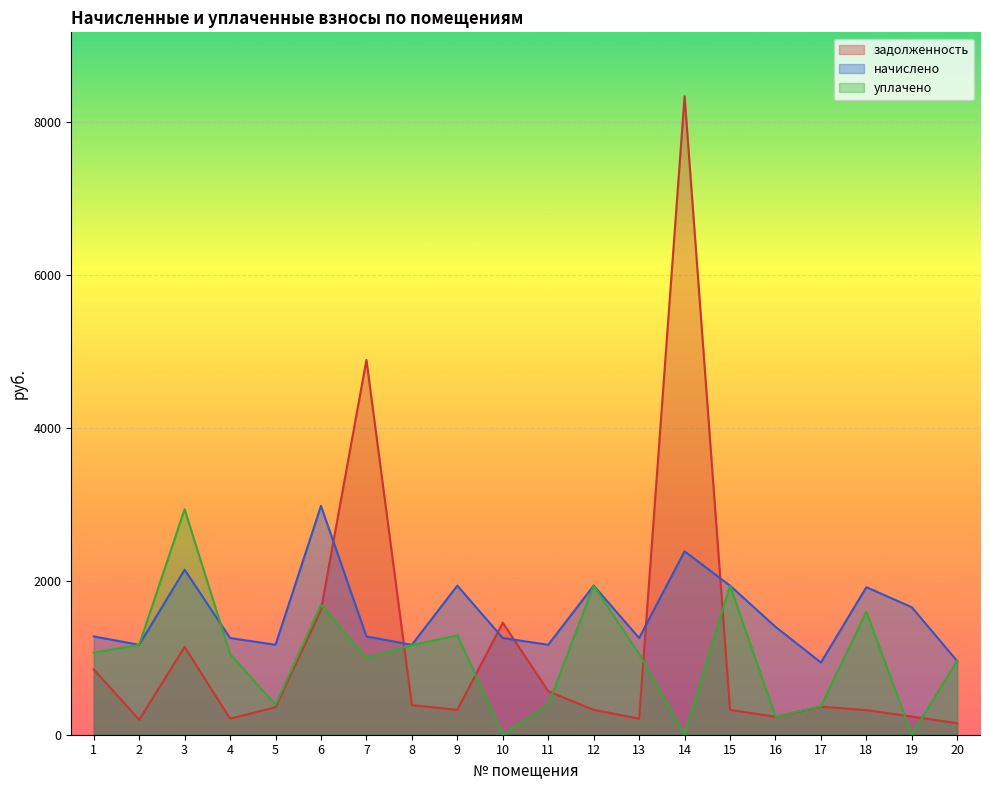

Which has a higher value, 13 or 4?

13